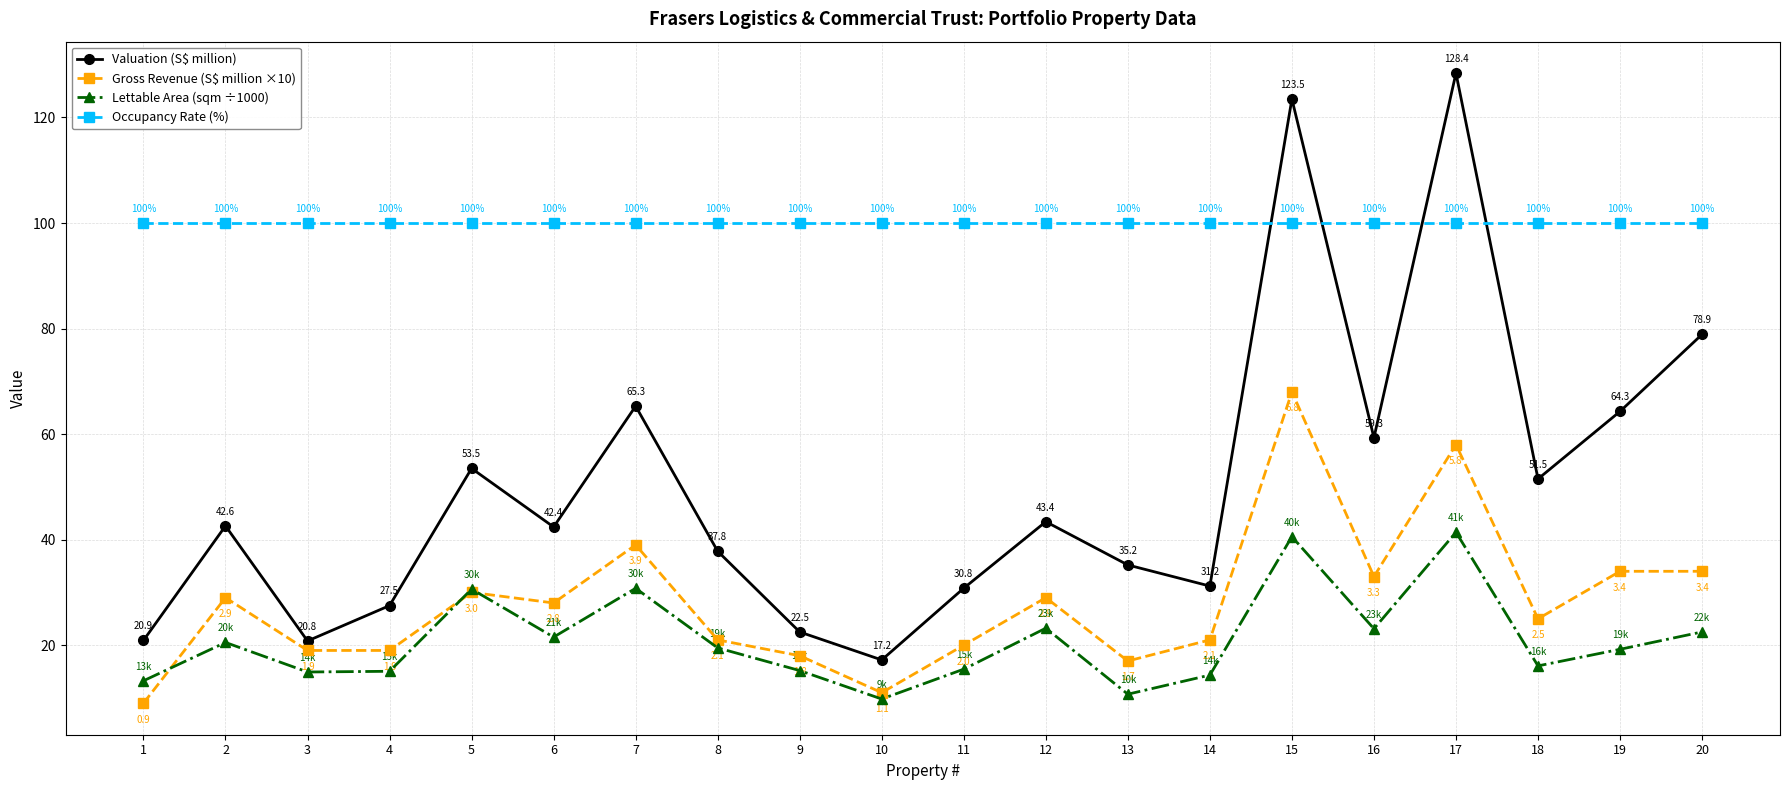

What is the difference between the maximum and minimum values in the Gross Revenue (S$ million ×10) series?

59.0